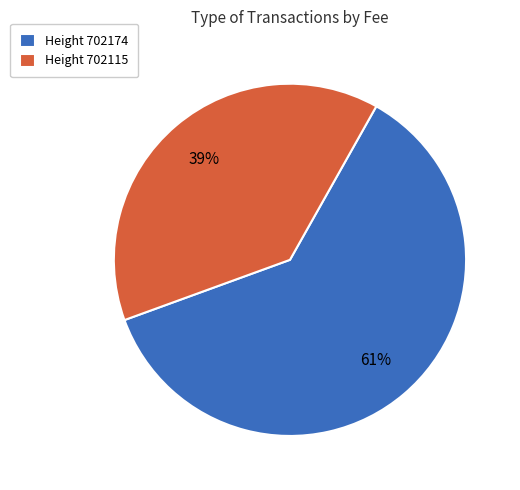

To the nearest percent, what is the average slice percentage?

50%